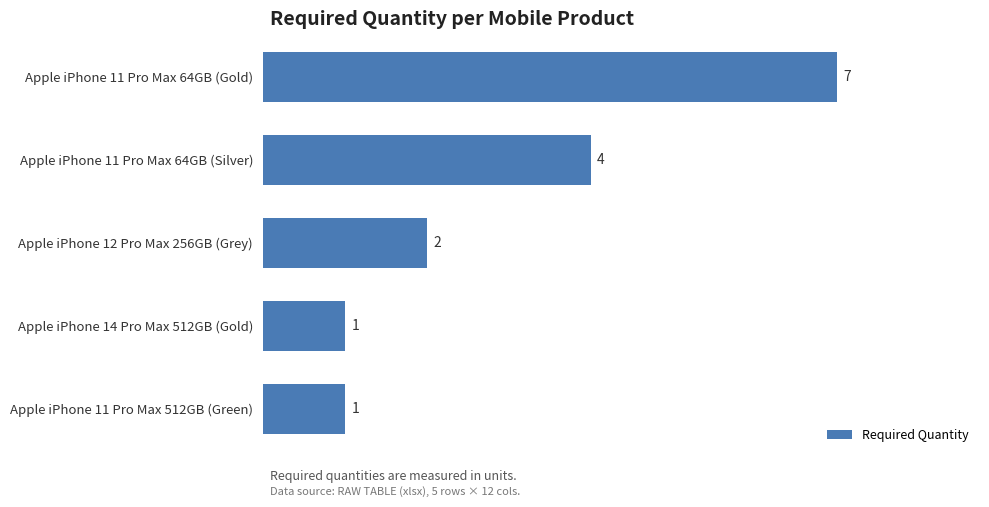

What is the difference between the second highest and minimum values?

3